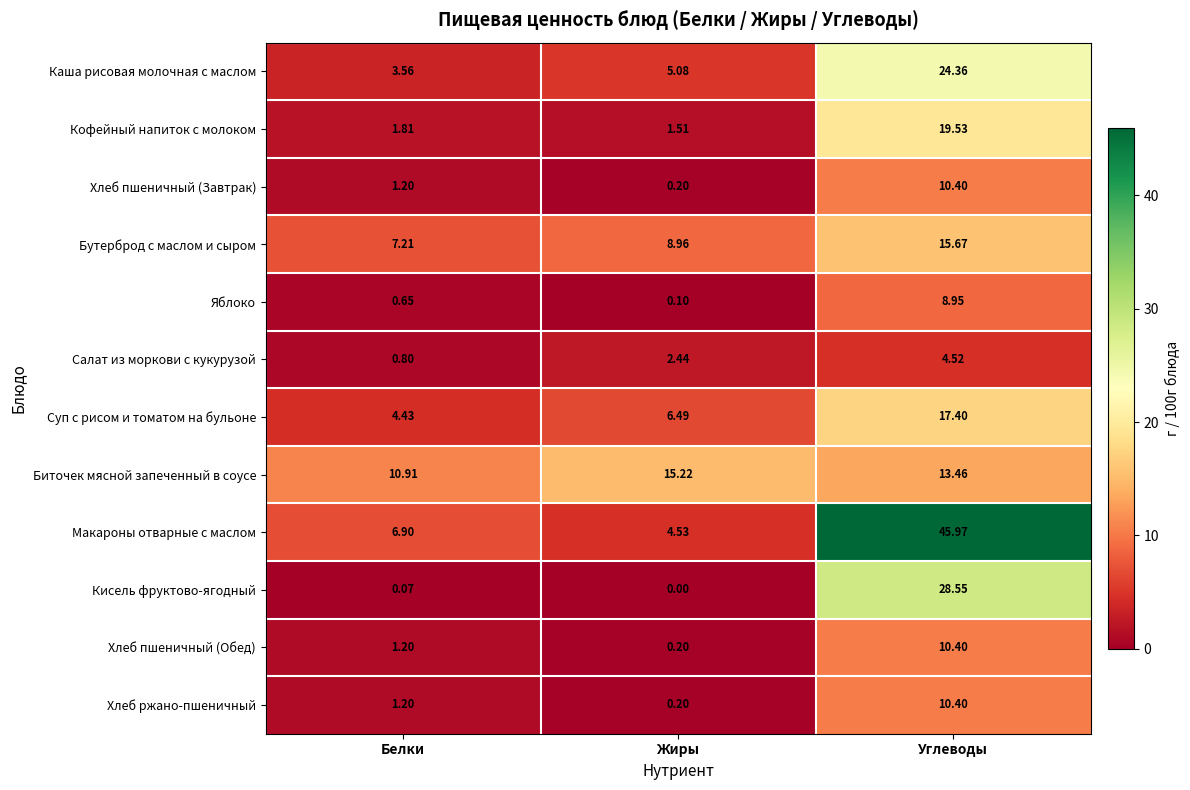

At which label does Яблоко reach its minimum?

Жиры